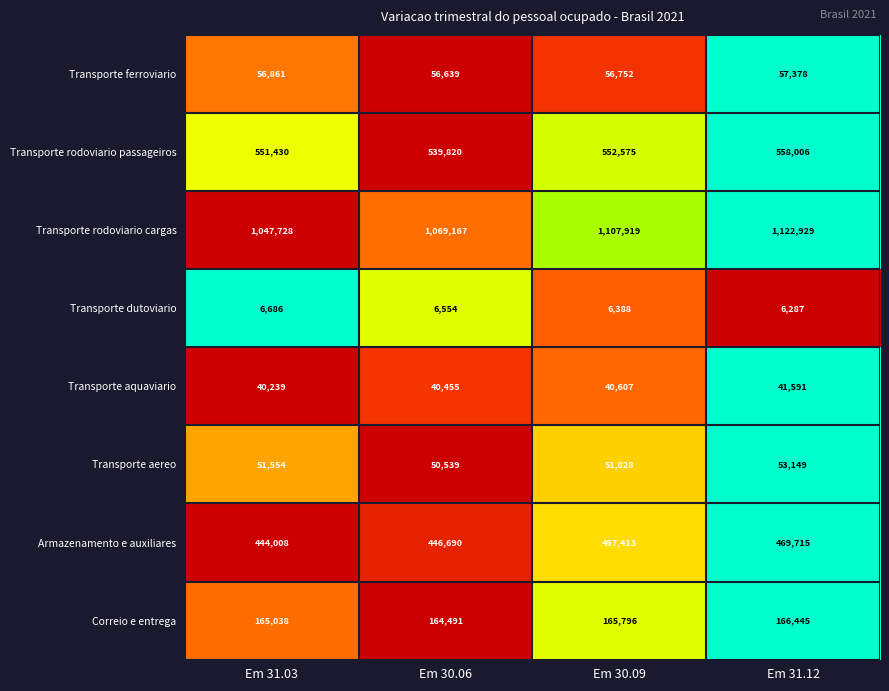

What is the minimum value for Armazenamento e auxiliares?

444008